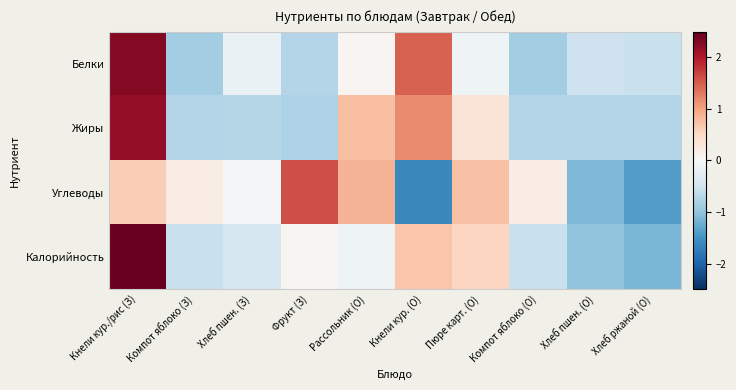

How many data points does each series have?

10